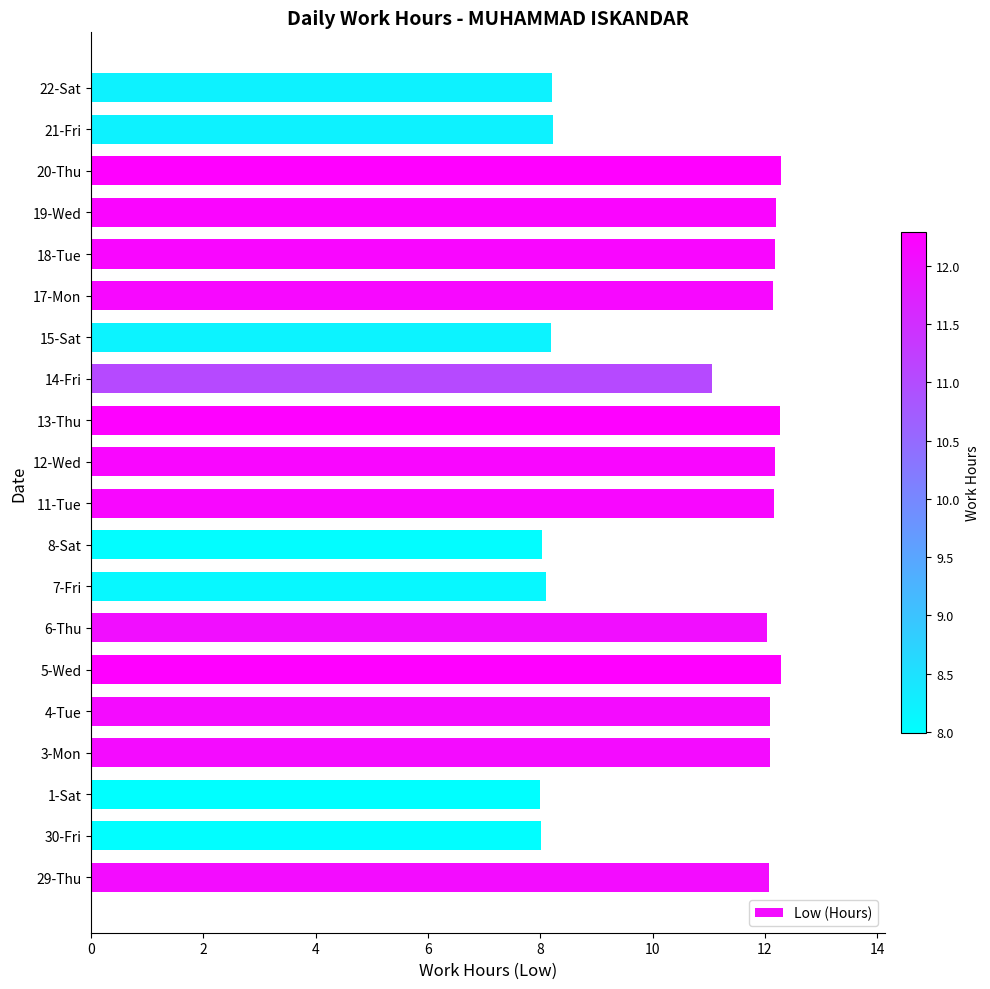

True or false: the data shows 8.2 at 15-Sat.

True